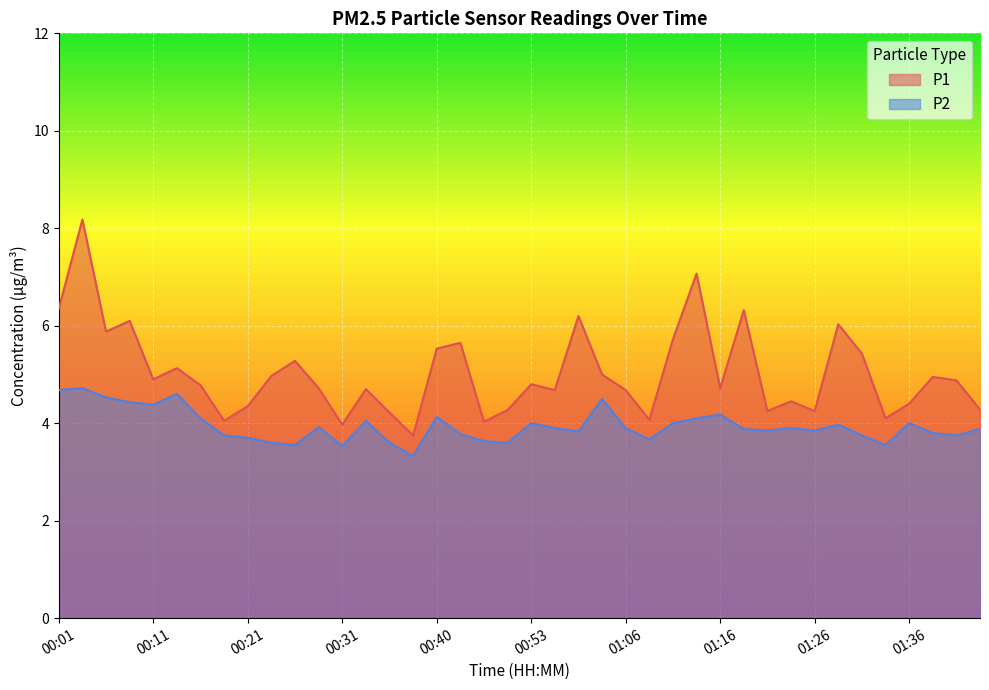

What is the label of the 36th point from the right?

00:11